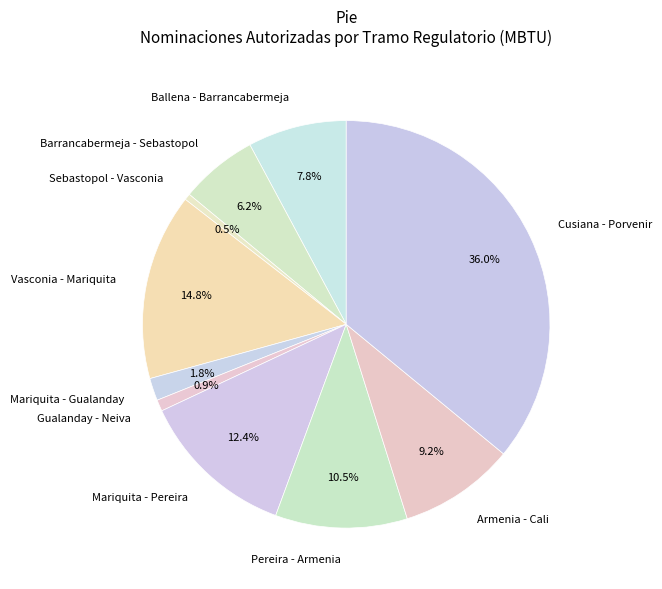

Is there a majority slice in this chart?

No